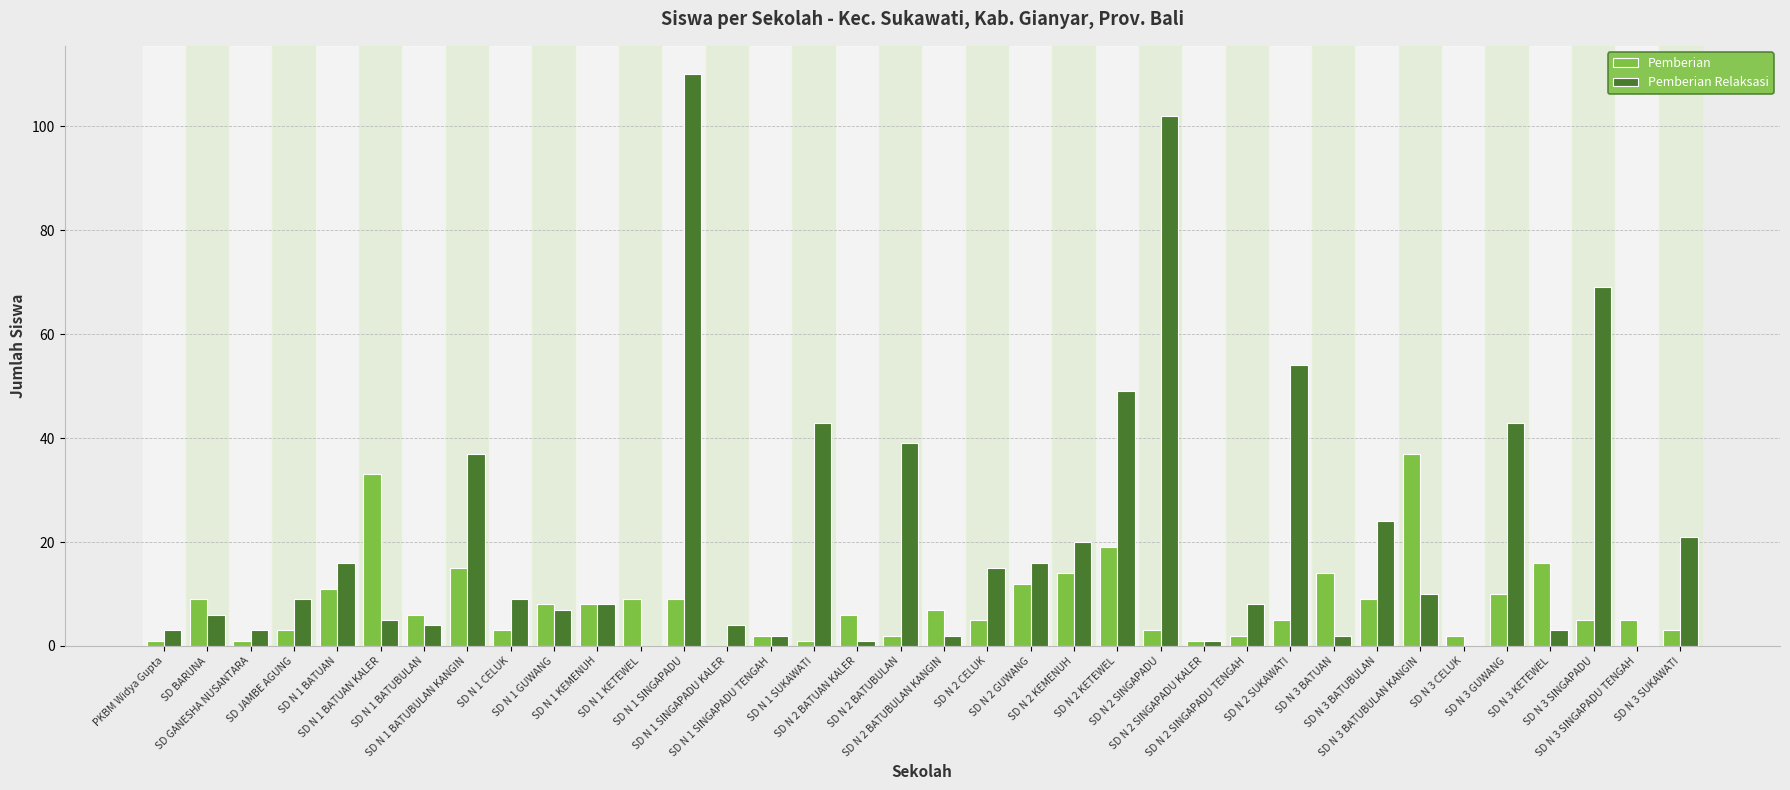

Is it true that Pemberian Relaksasi equals 0 at SD N 1 KETEWEL?

True